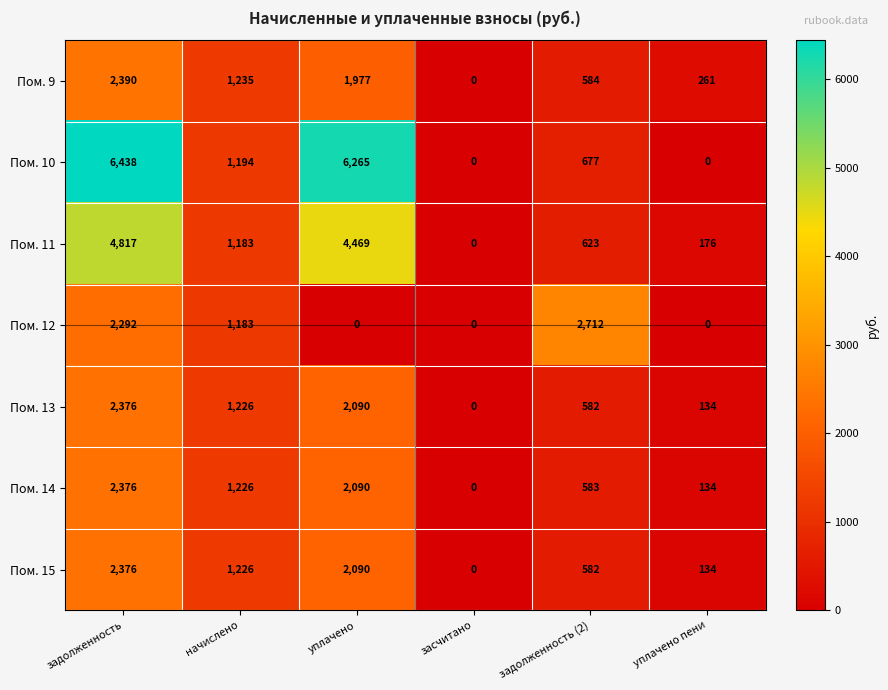

Where is Пом. 13 nearest to the value 1188?

начислено